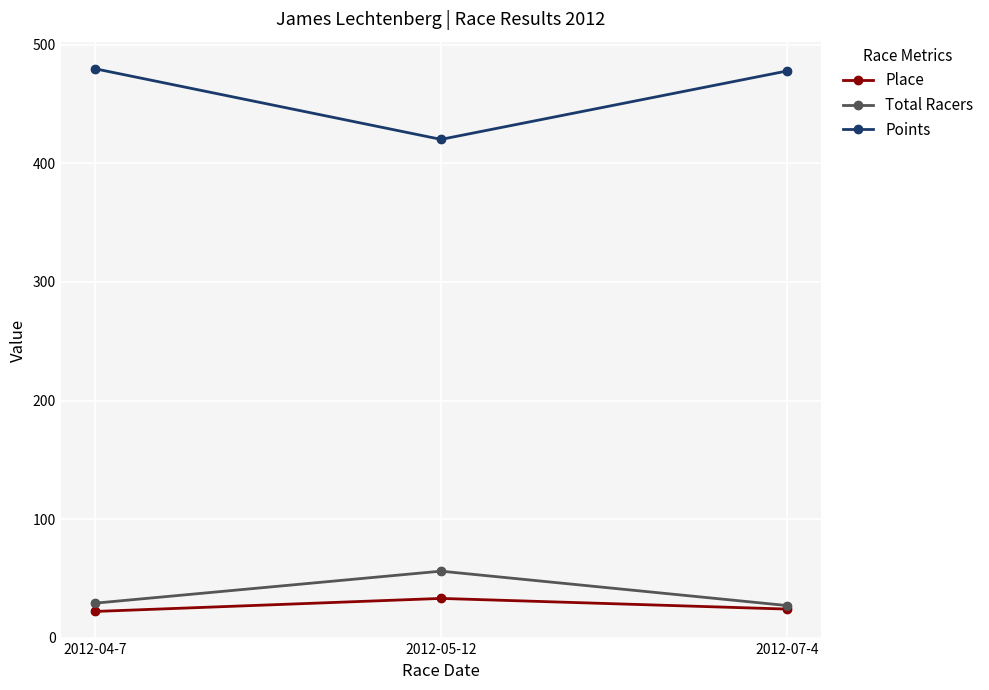

What are all the series names shown in the legend?

Place, Total Racers, Points